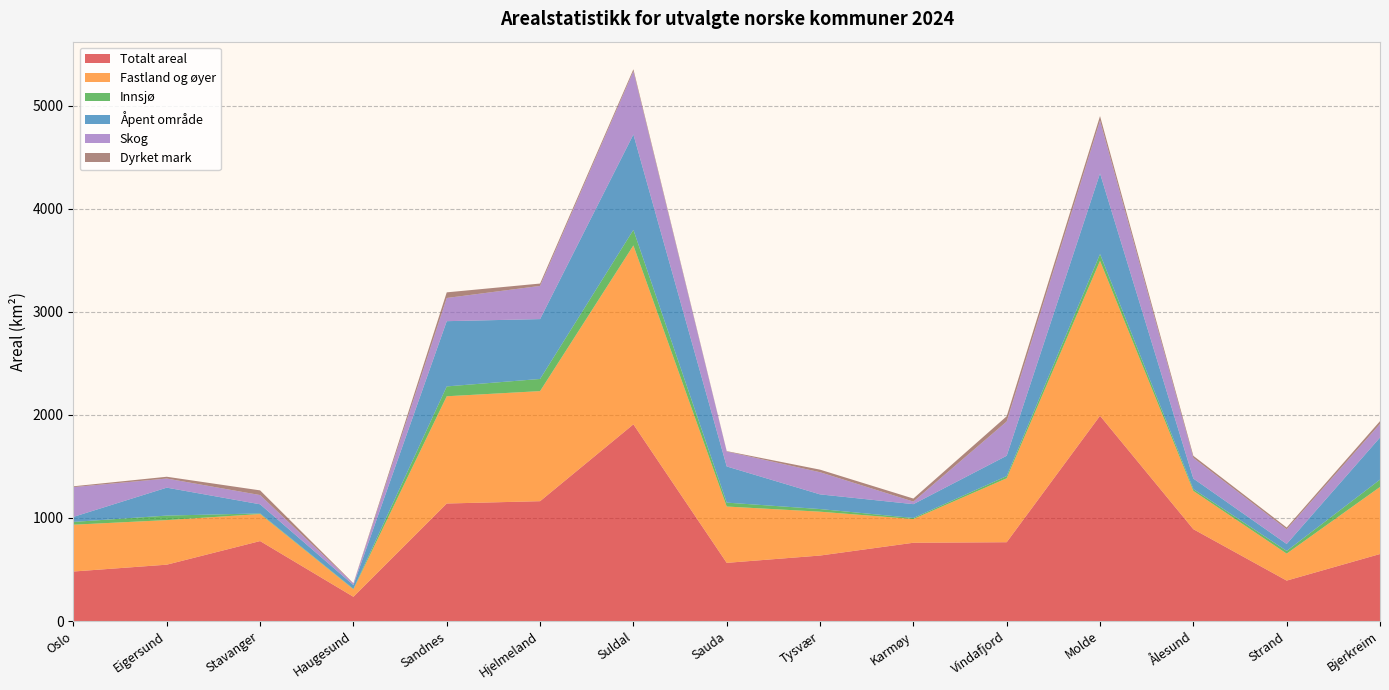

Reading left to right, what are all the values shown in this chart?

Totalt areal: 480.8	547.1	776.2	235.5	1140.6	1163.1	1908.6	564.8	635.7	759.8	765.0	1991.7	891.4	392.6	650.5
Fastland og øyer: 454.1	432.5	262.3	72.7	1040.6	1068.1	1736.3	546.6	425.5	230.0	620.6	1503.4	371.3	261.8	650.5
Innsjø: 27.1	43.7	6.1	4.3	95.5	117.9	150.7	37.9	25.6	10.4	21.2	65.9	18.0	26.1	71.0
Åpent område: 48.9	271.1	88.4	36.9	633.2	580.9	925.6	351.0	142.5	134.1	197.2	782.6	101.9	67.6	408.7
Skog: 288.8	88.4	89.4	14.7	224.9	322.1	613.7	144.9	214.9	24.9	332.5	512.9	201.1	142.8	132.2
Dyrket mark: 7.9	17.3	45.6	2.6	54.7	22.8	19.2	3.9	24.9	29.4	51.0	43.3	19.6	16.8	26.9